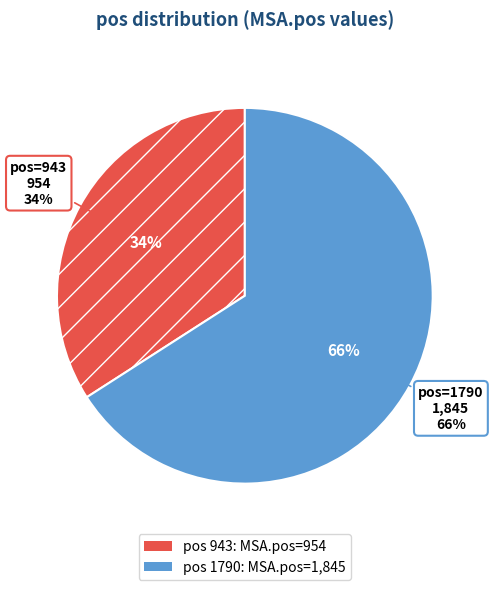

The 943 slice represents 34% of the pie. True or false?

True